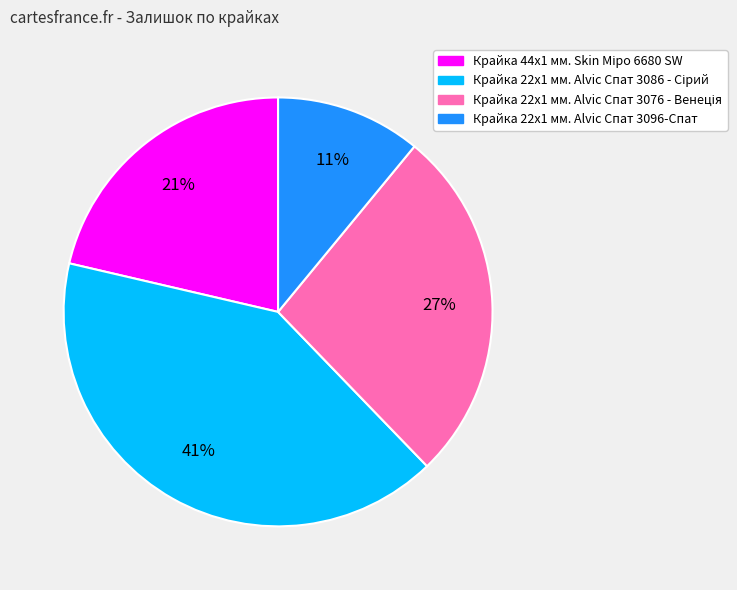

The Крайка 22x1 мм. Alvic Спат 3096-Спат slice represents 3% of the pie. True or false?

False